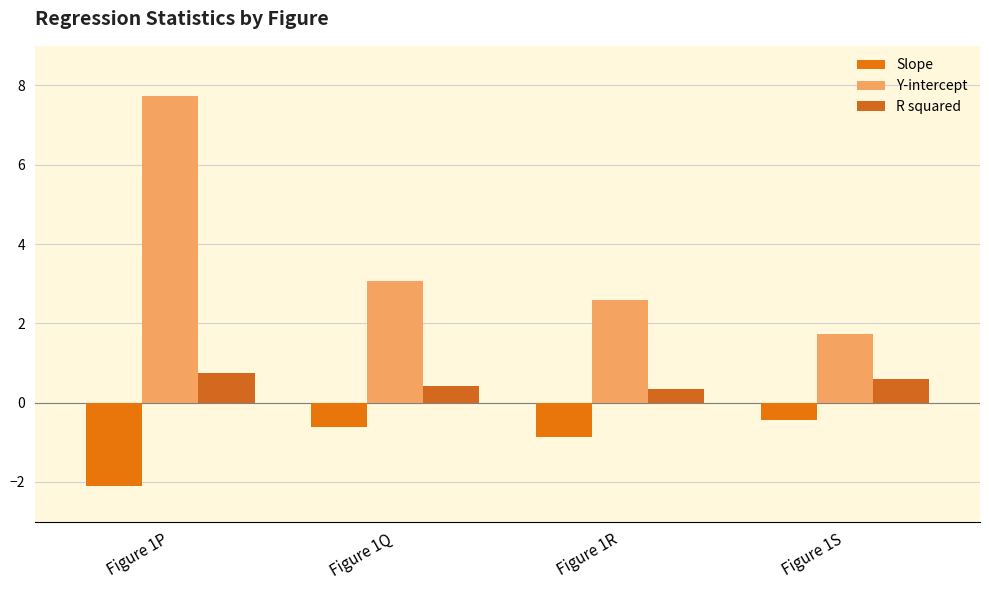

How many groups of bars are there?

4